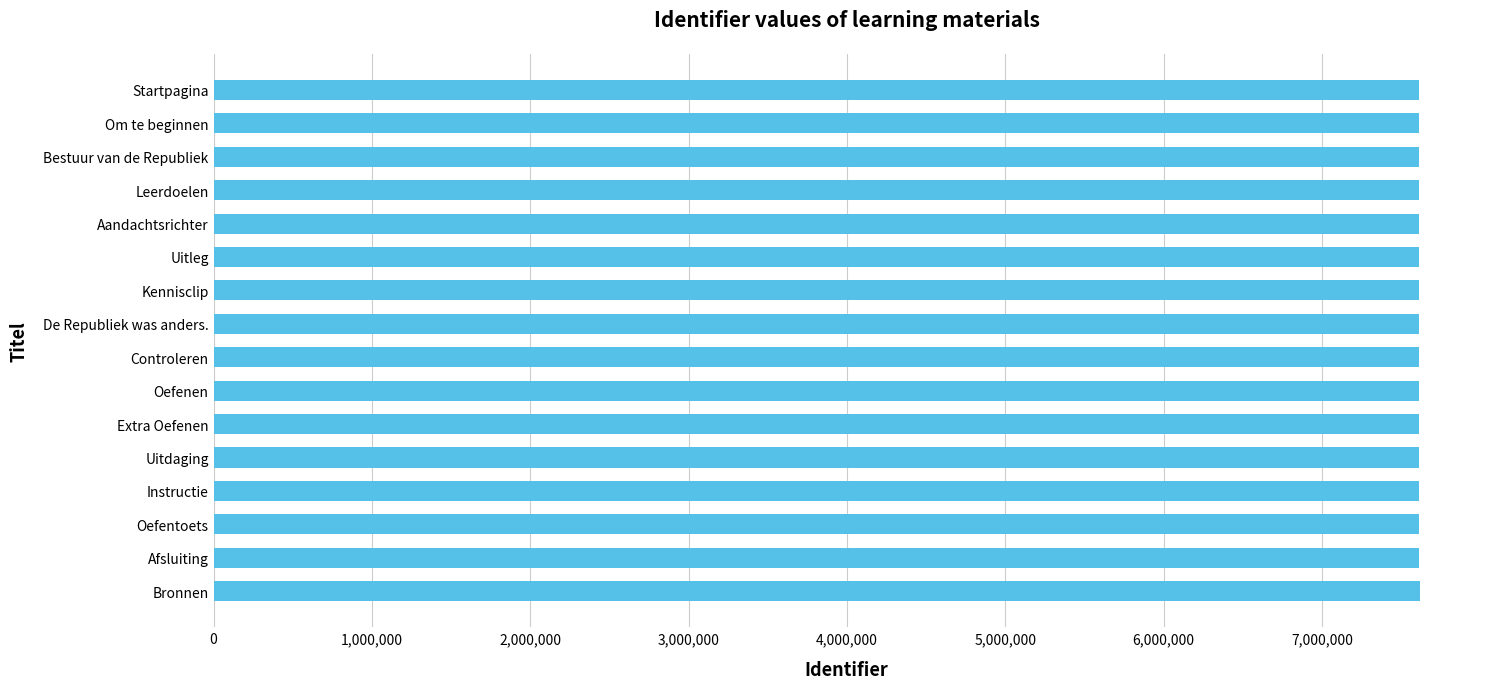

What is the ratio of the value at Uitdaging to the value at De Republiek was anders.?

1.0